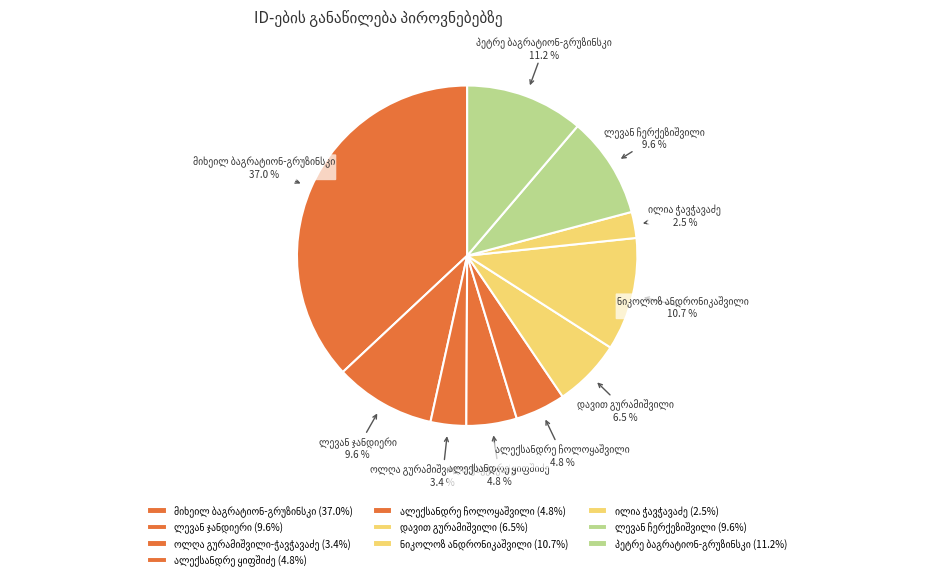

Is there any slice that represents more than half of the pie?

No